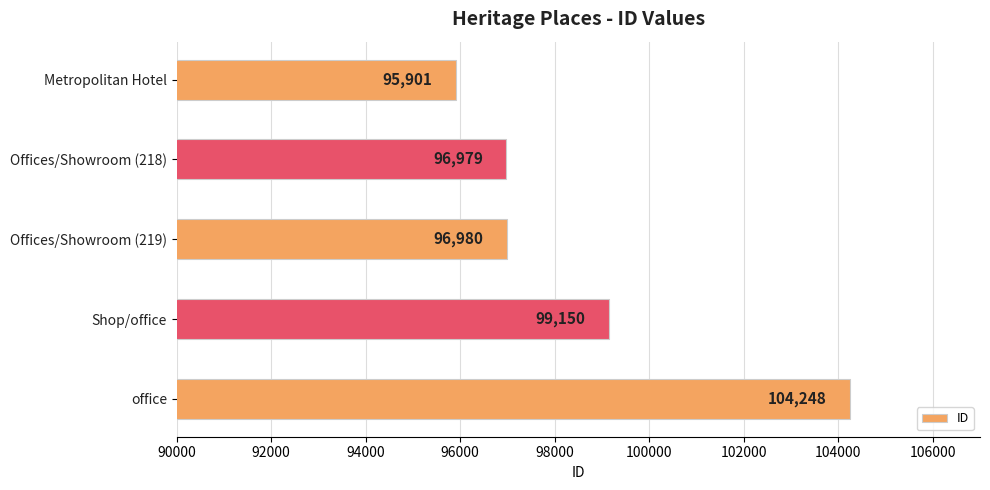

Reading top to bottom, list all the values displayed in this chart.

Metropolitan Hotel=95901	Offices/Showroom (218)=96979	Offices/Showroom (219)=96980	Shop/office=99150	office=104248